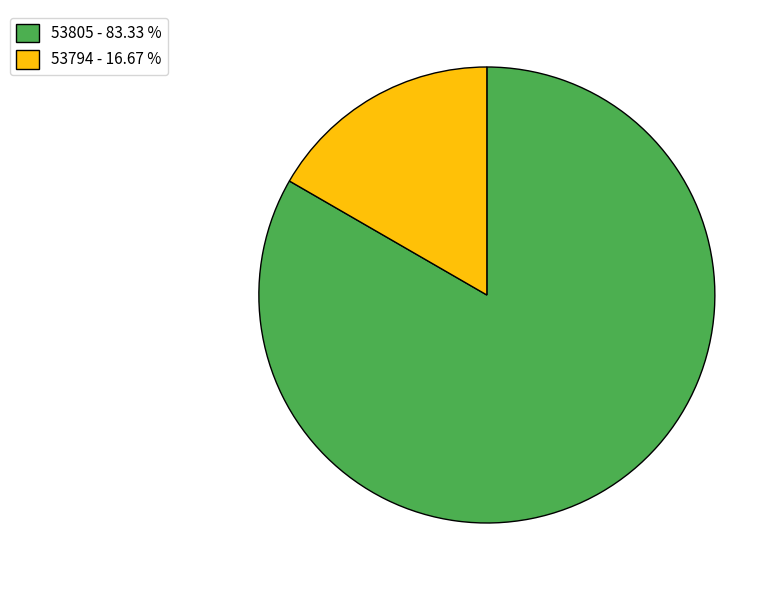

What is the majority slice?

53805